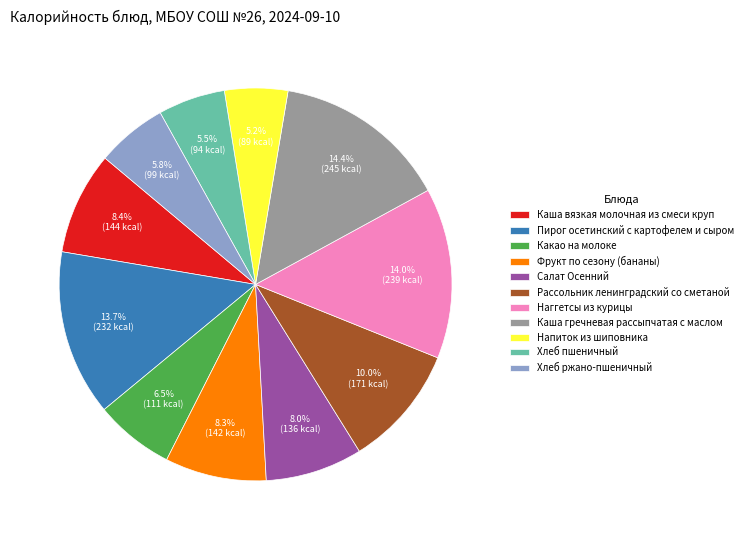

To the nearest percent, what portion does Хлеб ржано-пшеничный represent?

6%